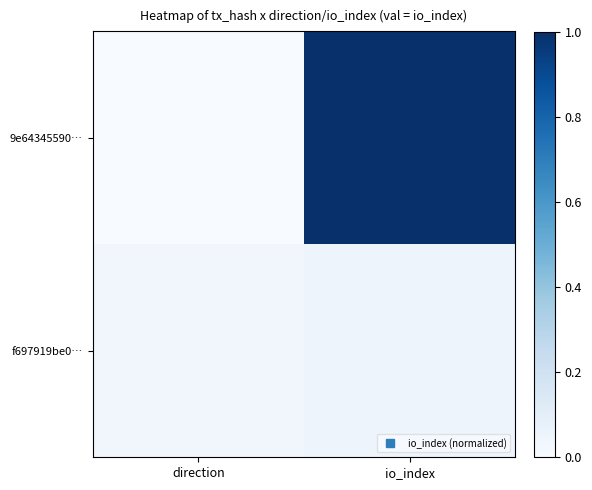

Reading right to left, extract all data points from this chart.

9e64345590…: io_index=1.0	direction=0.0
f697919be0…: io_index=0.0	direction=0.0